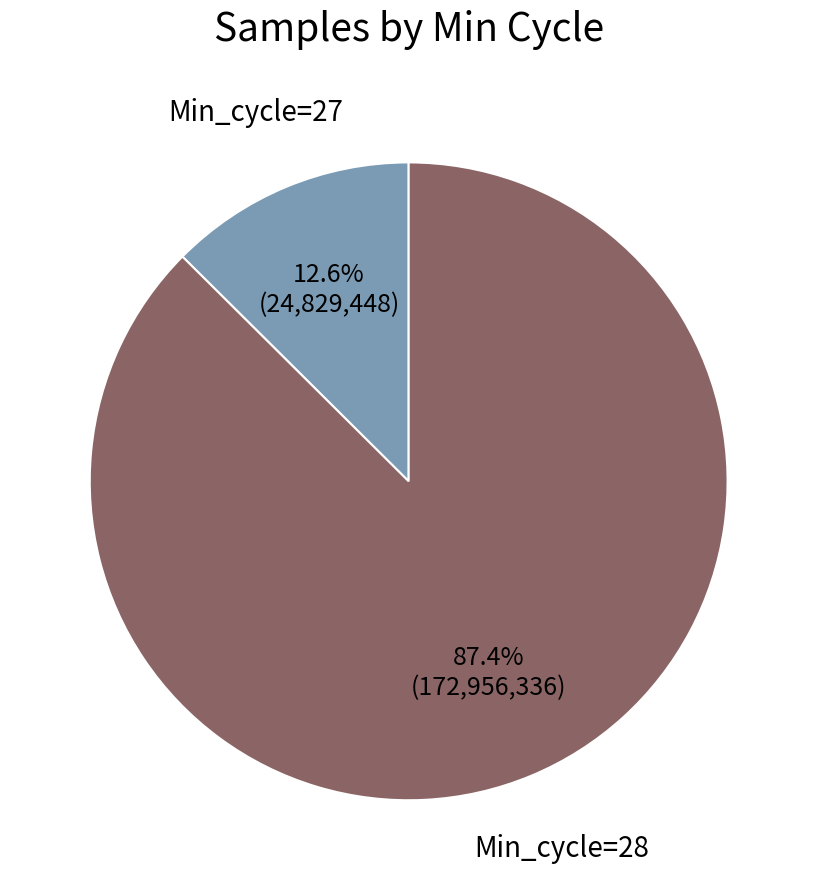

Is there any slice that represents more than half of the pie?

Yes